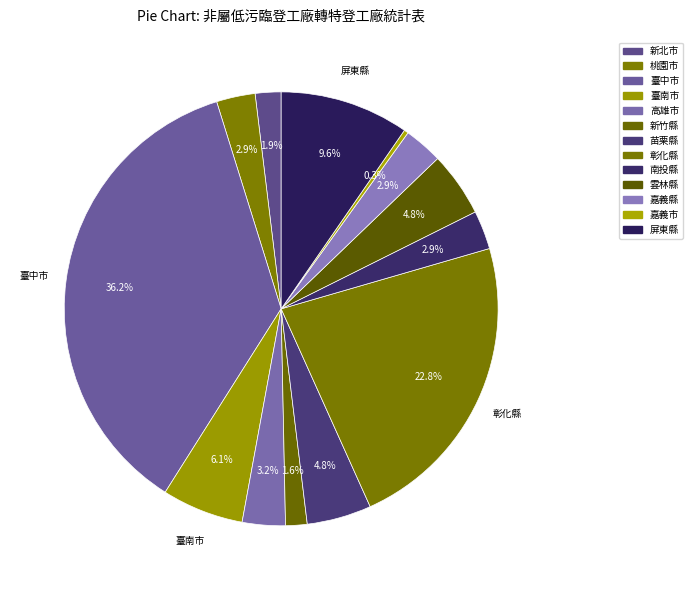

What is the ratio of the value at 苗栗縣 to the value at 新竹縣?

3.0